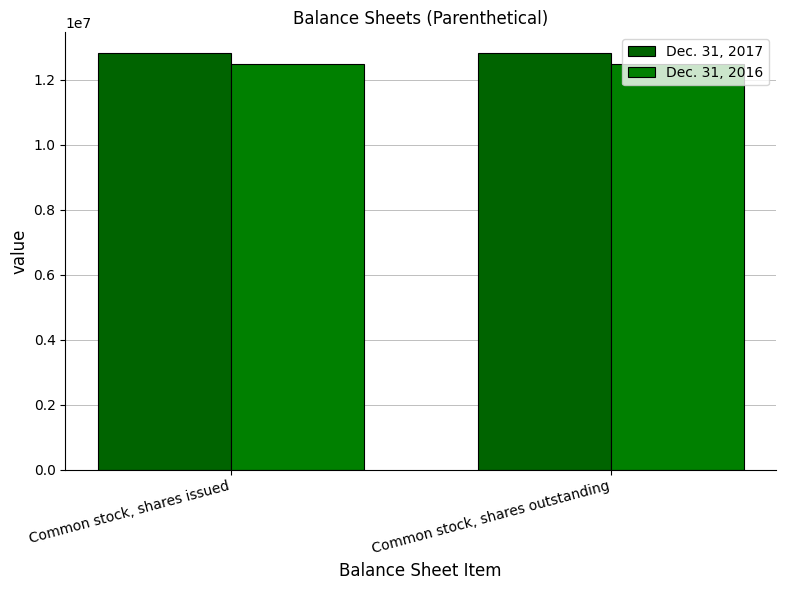

What is the total value across all series at Common stock, shares issued?

25315329